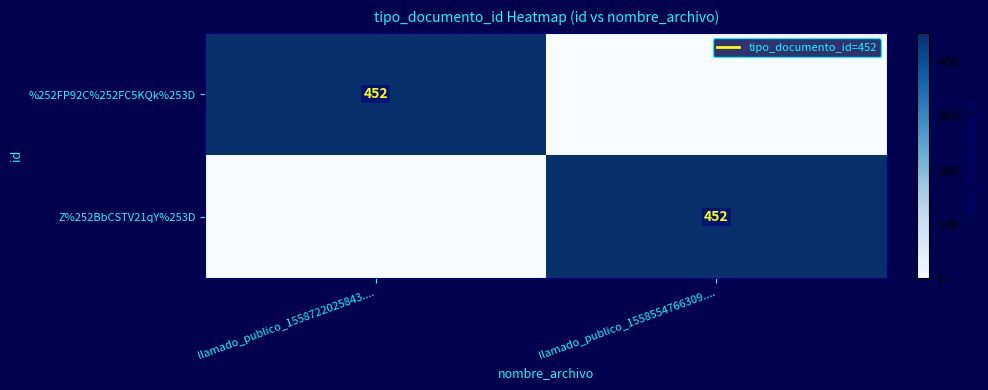

Which series changed the most between llamado_publico_1558722025843.... and llamado_publico_1558554766309....?

%252FP92C%252FC5KQk%253D